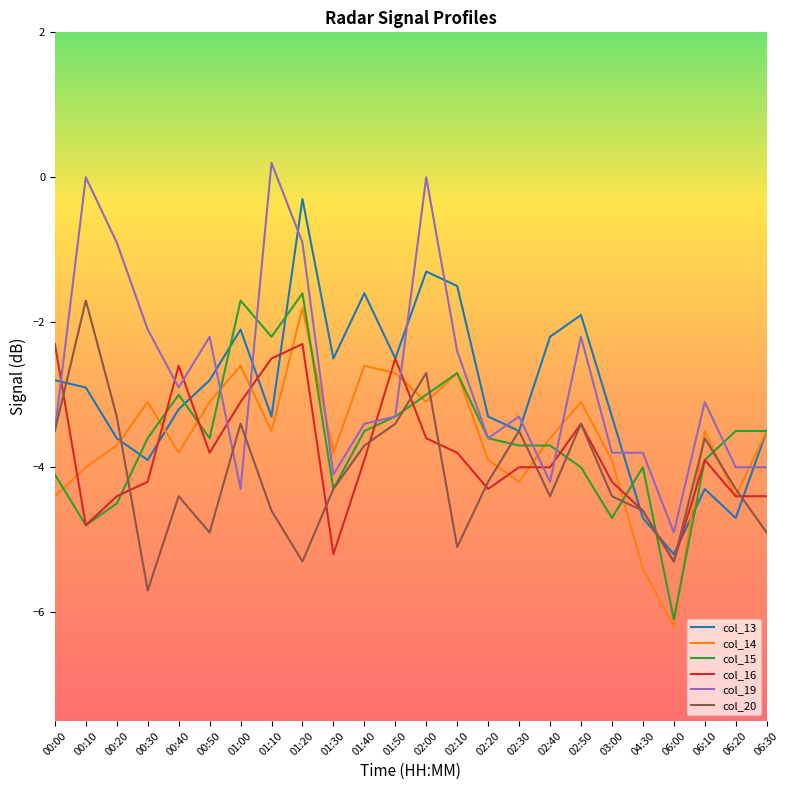

Is the value of col_13 at 02:40 greater than the value of col_15 at 02:00?

Yes